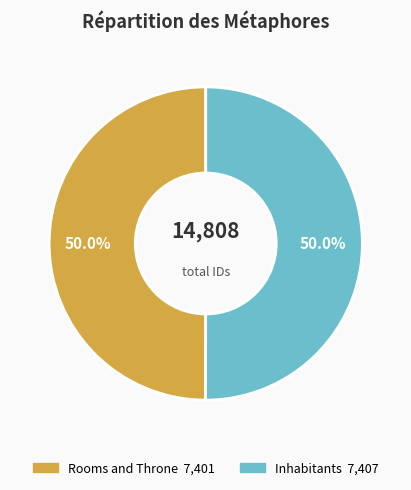

Approximately how many times larger is the value at Rooms and Throne compared to Inhabitants?

1.0